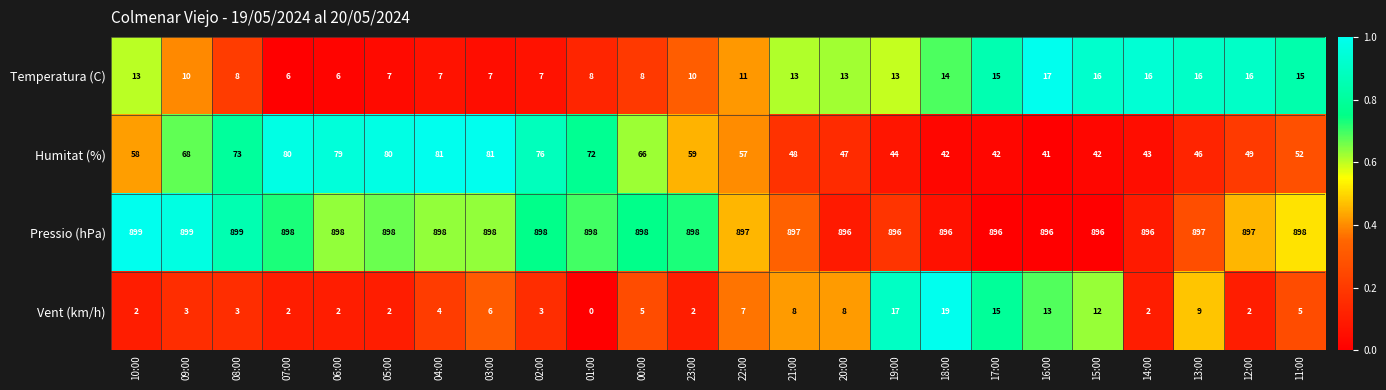

The value of Vent (km/h) at 01:00 is 11. True or false?

False